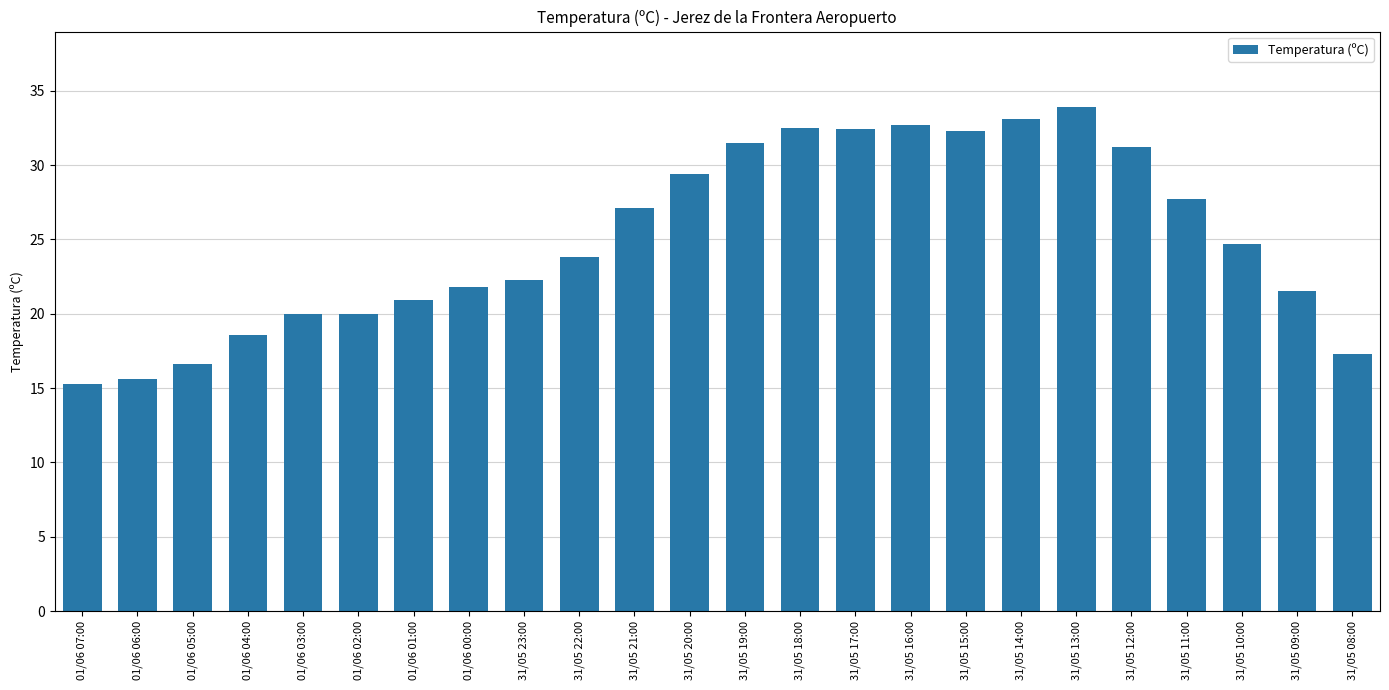

Which label corresponds to the largest value in the chart?

31/05 13:00